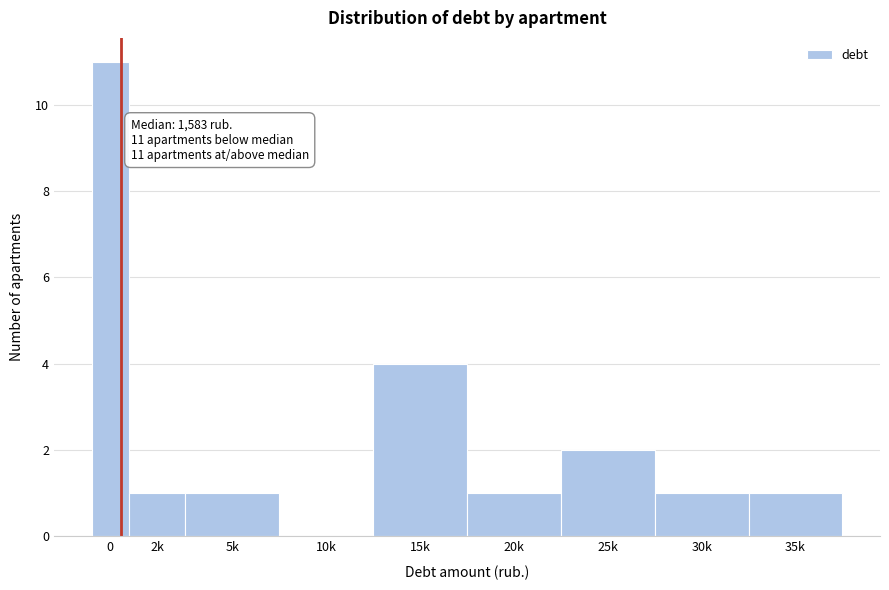

Reading left to right, list all the values displayed in this chart.

0=11	2k=1	5k=1	10k=0	15k=4	20k=1	25k=2	30k=1	35k=1